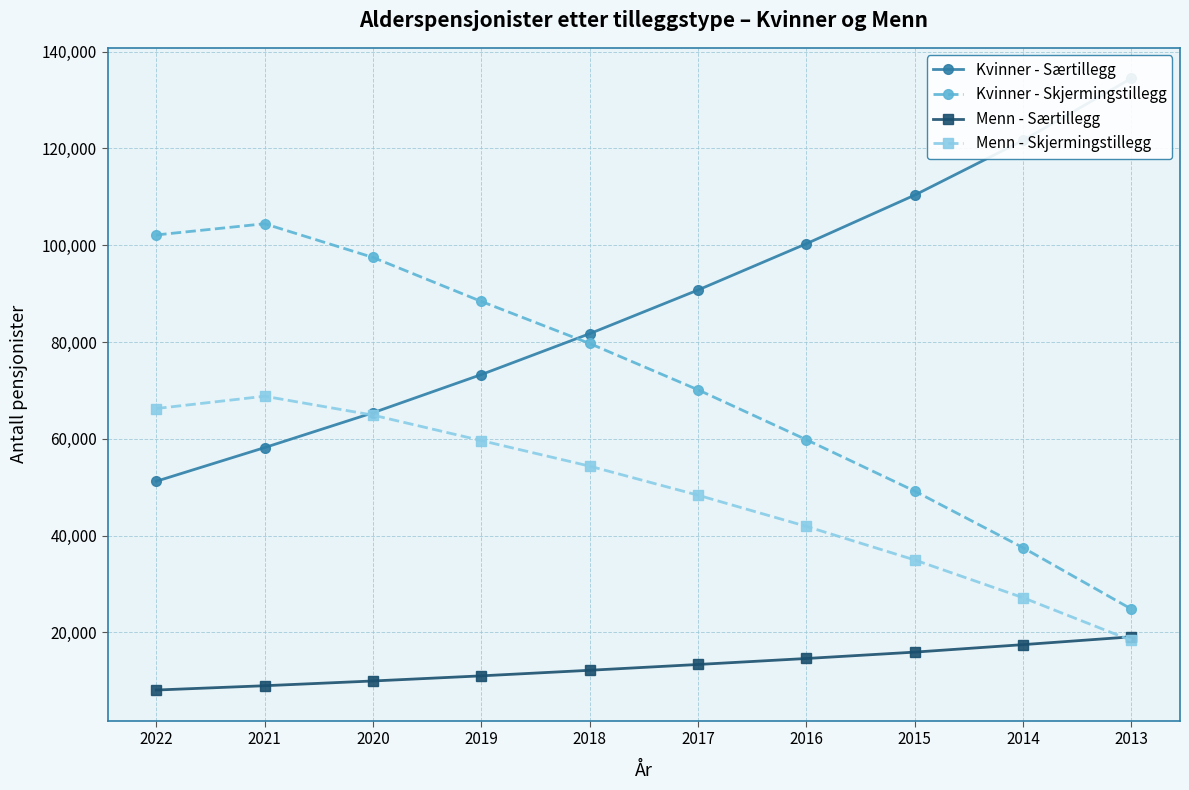

Reading left to right, transcribe all the data shown in this chart.

Kvinner - Særtillegg: 51243	58198	65395	73282	81727	90749	100309	110348	121648	134466
Kvinner - Skjermingstillegg: 102130	104443	97486	88396	79711	70143	59839	49226	37531	24856
Menn - Særtillegg: 8114	9004	9985	11044	12195	13394	14629	15945	17490	19105
Menn - Skjermingstillegg: 66269	68811	64910	59650	54372	48370	41930	34996	27199	18367